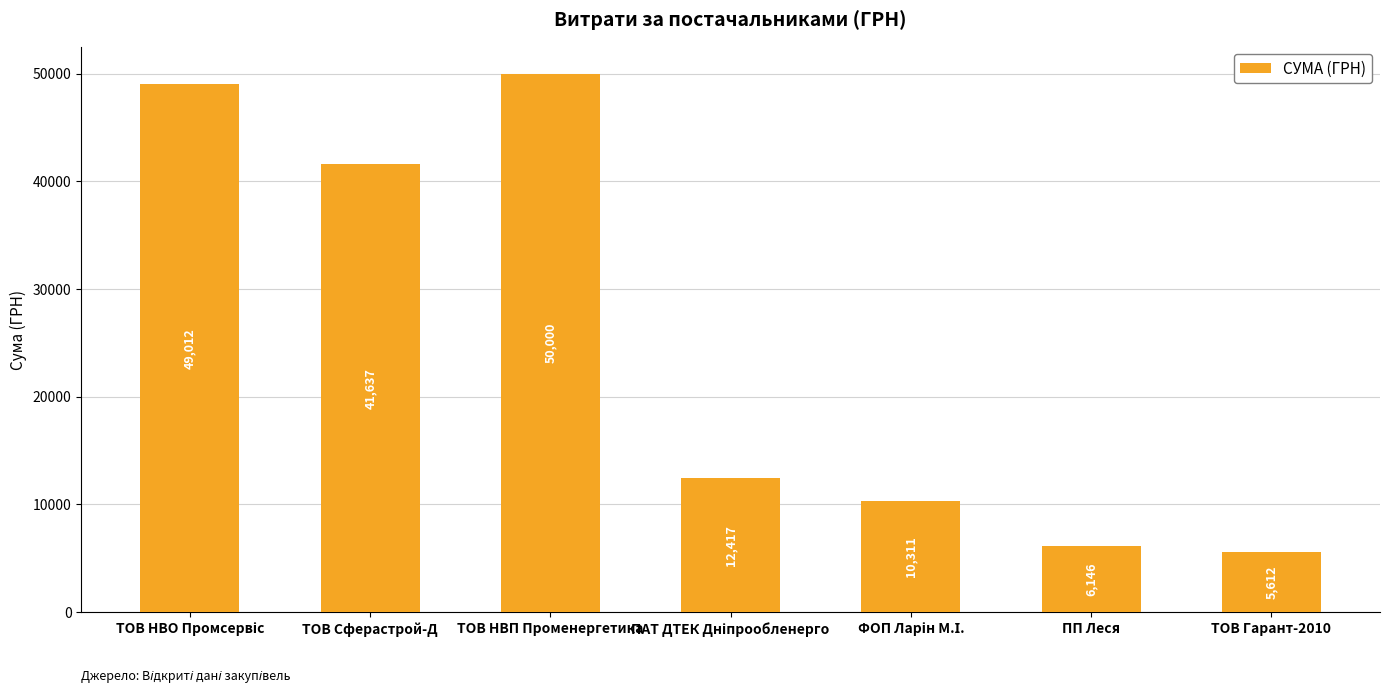

Which label corresponds to the largest value in the chart?

ТОВ НВП Променергетика